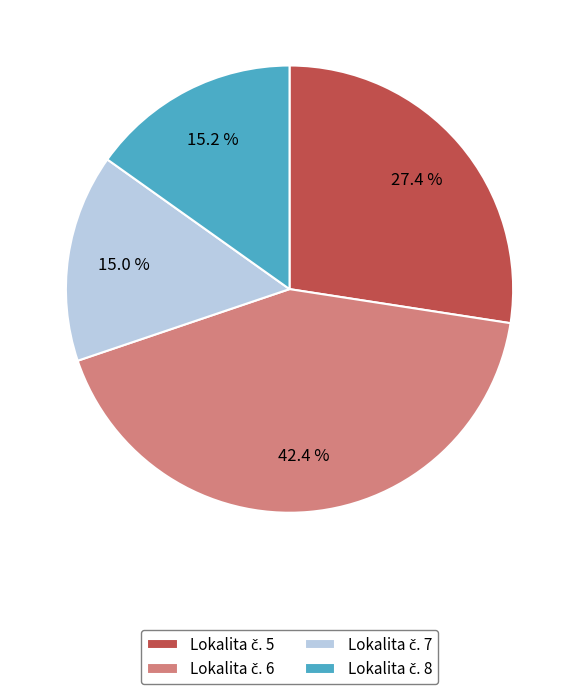

Is there a majority slice in this chart?

No